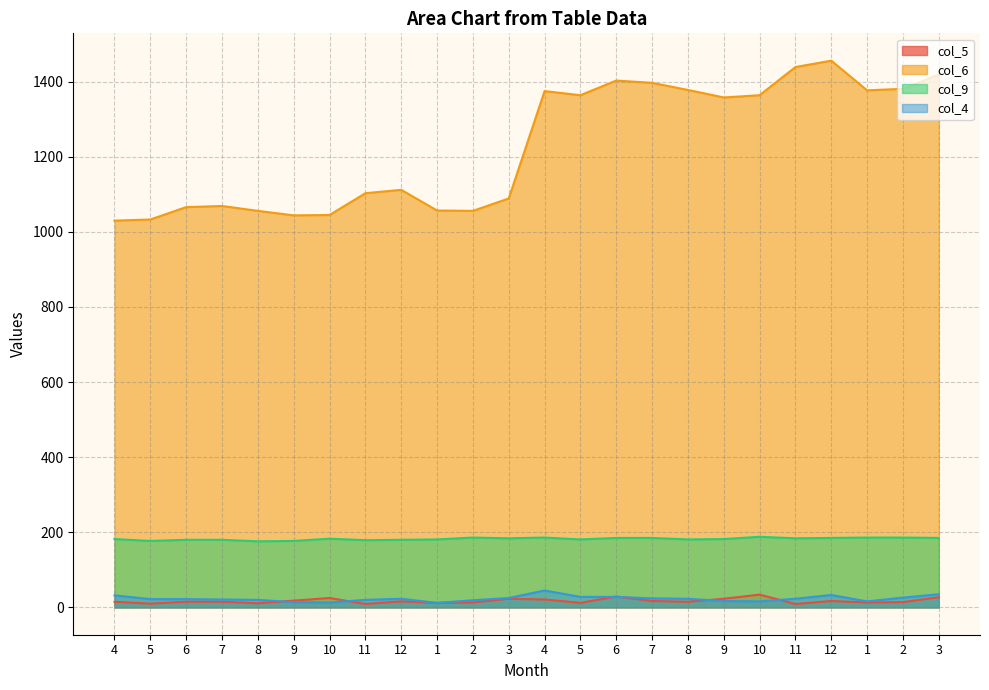

What is the sum of the col_5 values at 7 and 3?

44